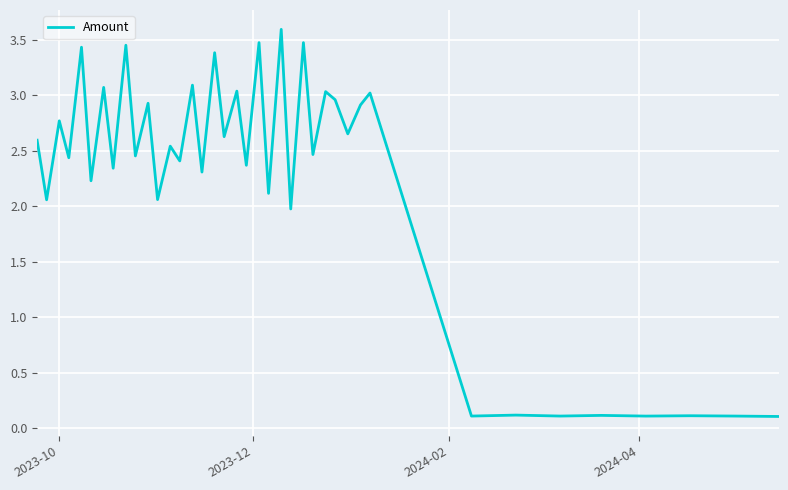

What is the greatest value displayed?

3.6